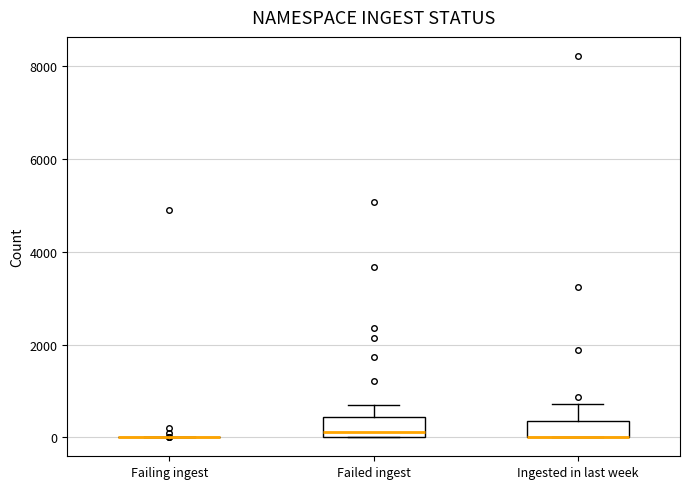

Reading left to right, transcribe this box plot: for each box, give where its median line is, the range the box spans, and where its two whiskers end, as read against the y-axis. The values are not printed on the chart, so give them approximately, as read against the axis.

Failing ingest: box collapsed to a line at 0, whiskers 0 to 0
Failed ingest: median 200, box 0 to 400, whiskers 0 to 600
Ingested in last week: median 0 (drawn on the box's lower edge), box 0 to 400, whiskers 0 to 800